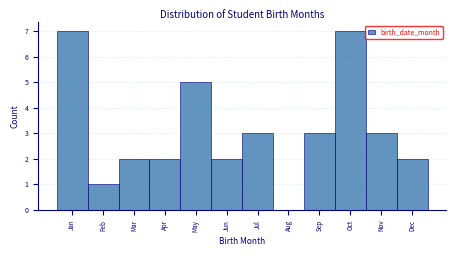

Reading left to right, what are all the values shown in this chart?

Jan=7	Feb=1	Mar=2	Apr=2	May=5	Jun=2	Jul=3	Aug=0	Sep=3	Oct=7	Nov=3	Dec=2